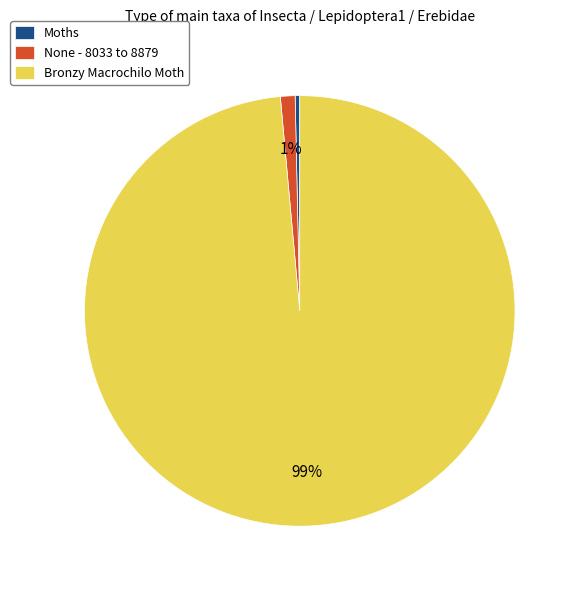

Does any single category account for the majority?

Yes